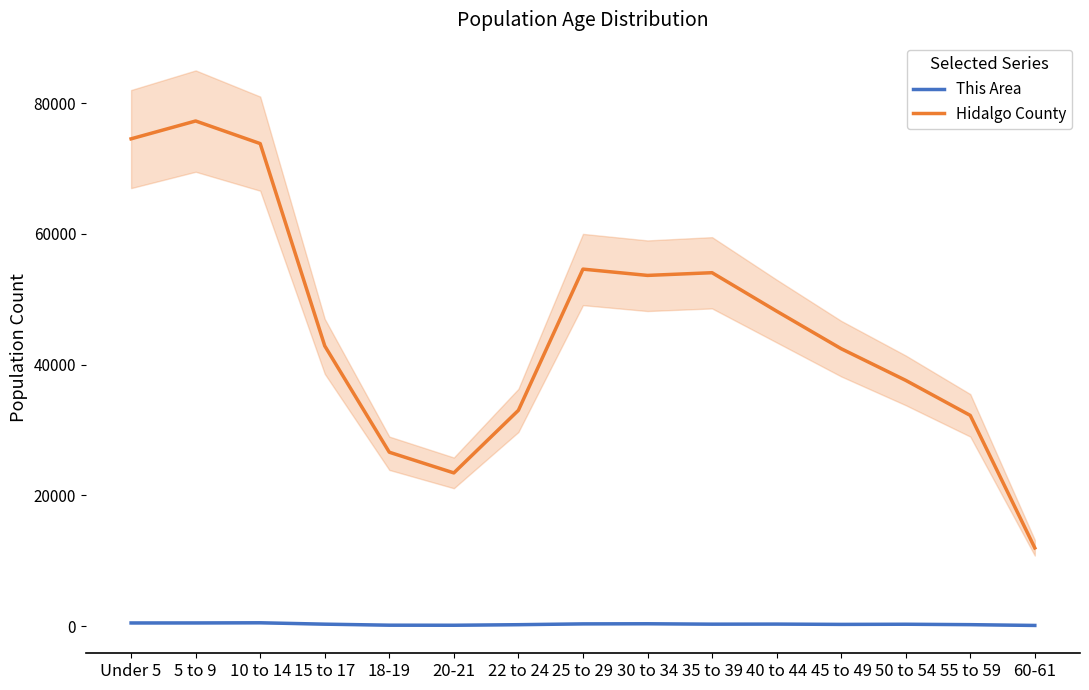

Count the number of categories in the chart.

15